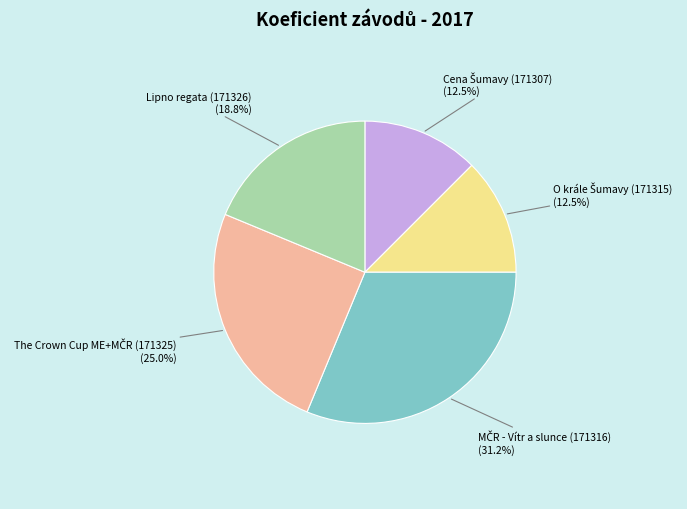

Is there any slice that represents more than half of the pie?

No